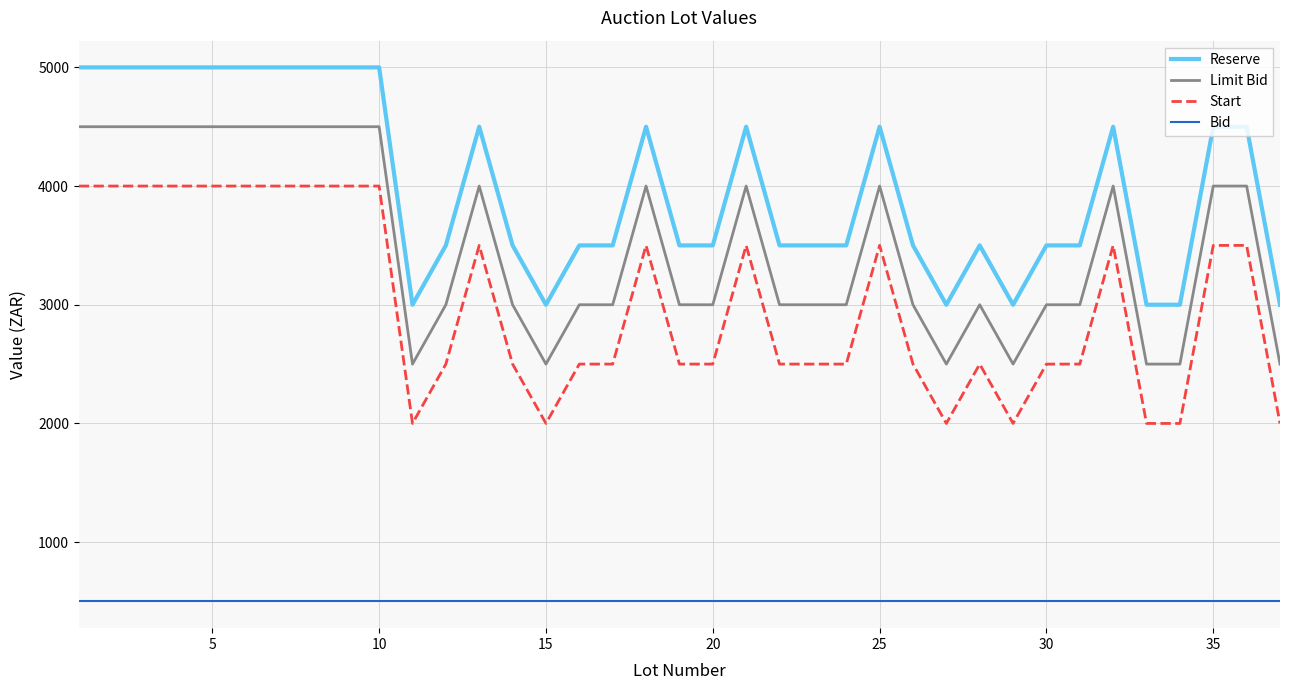

What is the average value of the Limit Bid series?

3500